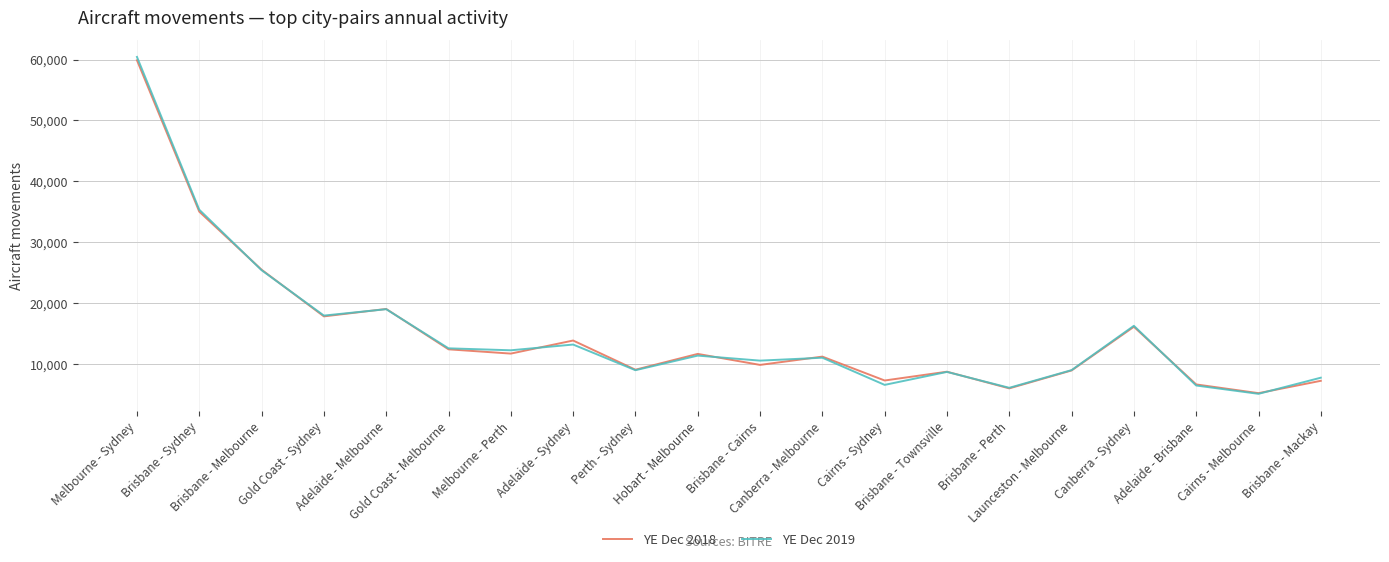

Which series has the widest spread of values?

YE Dec 2019